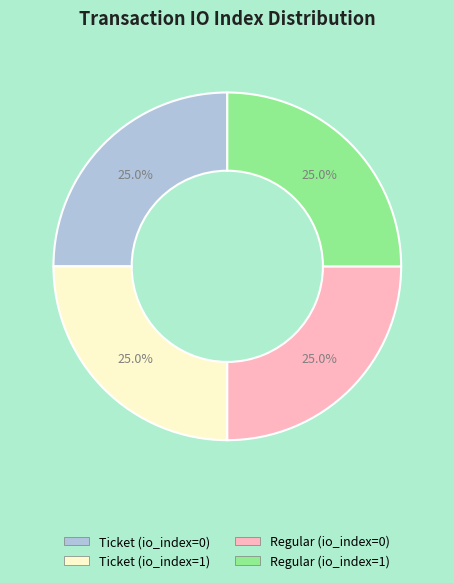

How much of the chart is everything except Regular (io_index=0)?

75.0%